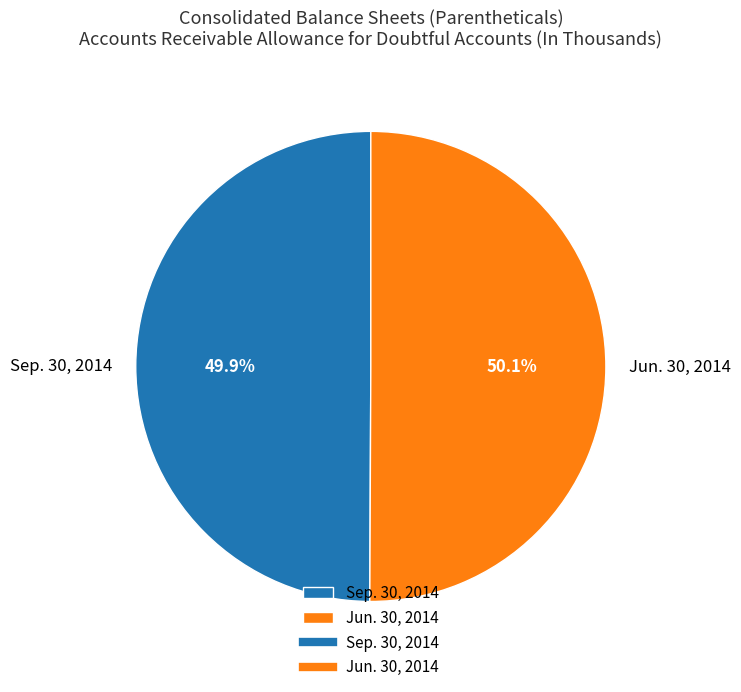

True or false: Jun. 30, 2014 accounts for 43% of the total.

False